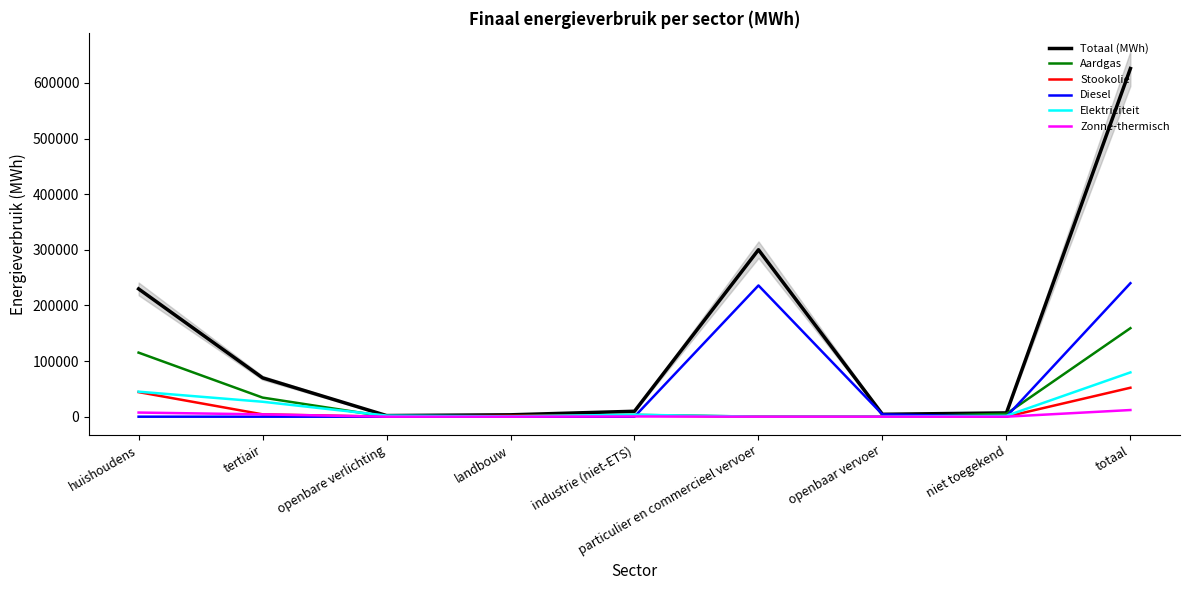

What is the difference between the second highest and minimum values in the Totaal (MWh) series?

298068.7